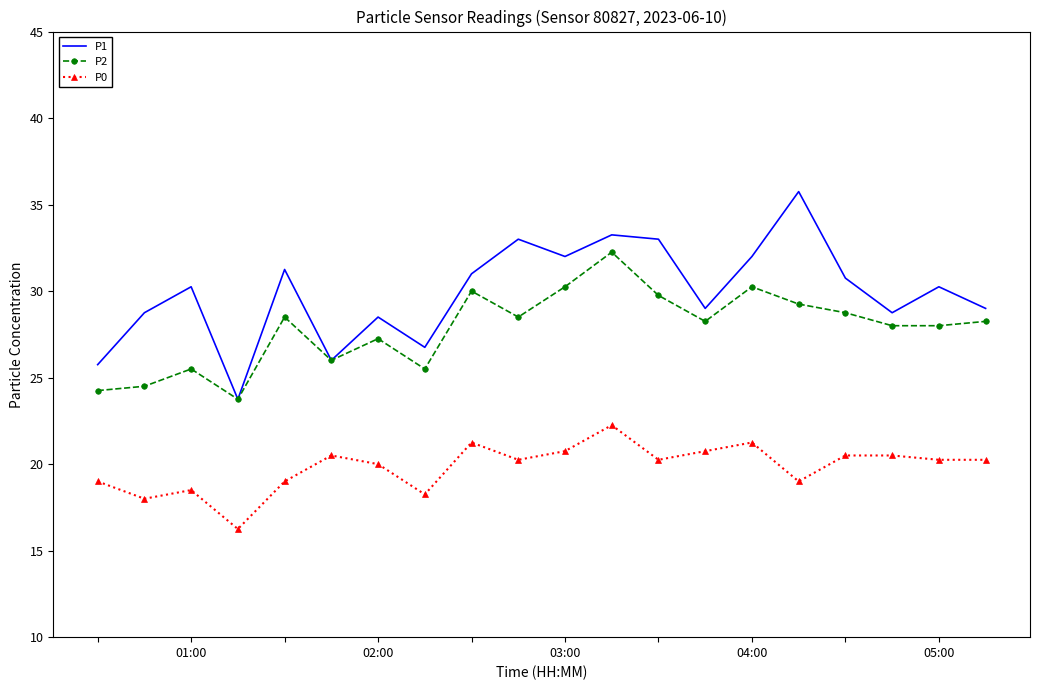

Which series has the largest total across all categories?

P1